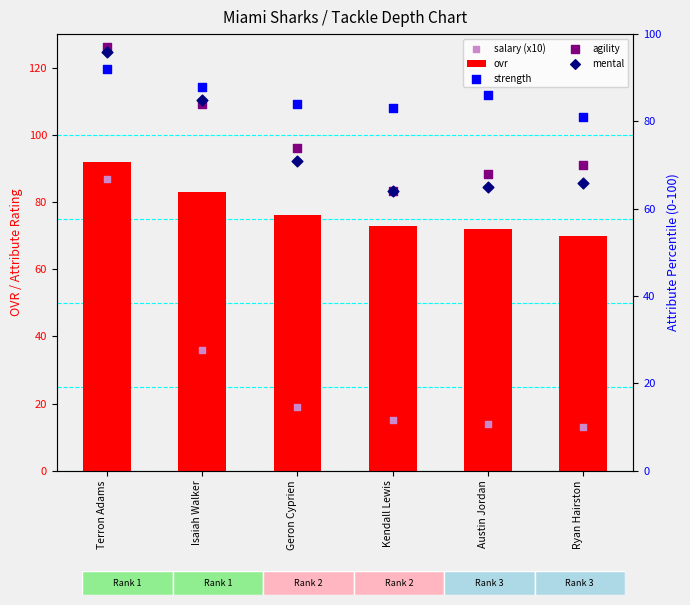

Which series has the widest spread of Y values?

salary (x10)